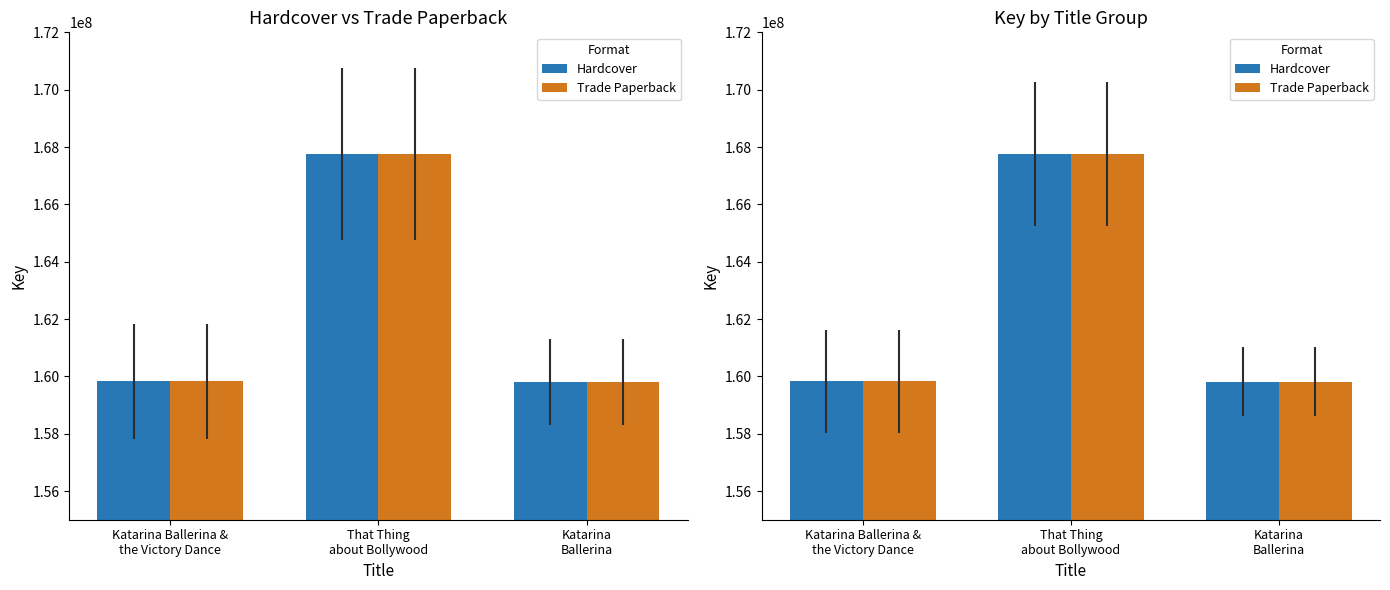

What is the label of the 2nd bar from the left?

That Thing
about Bollywood